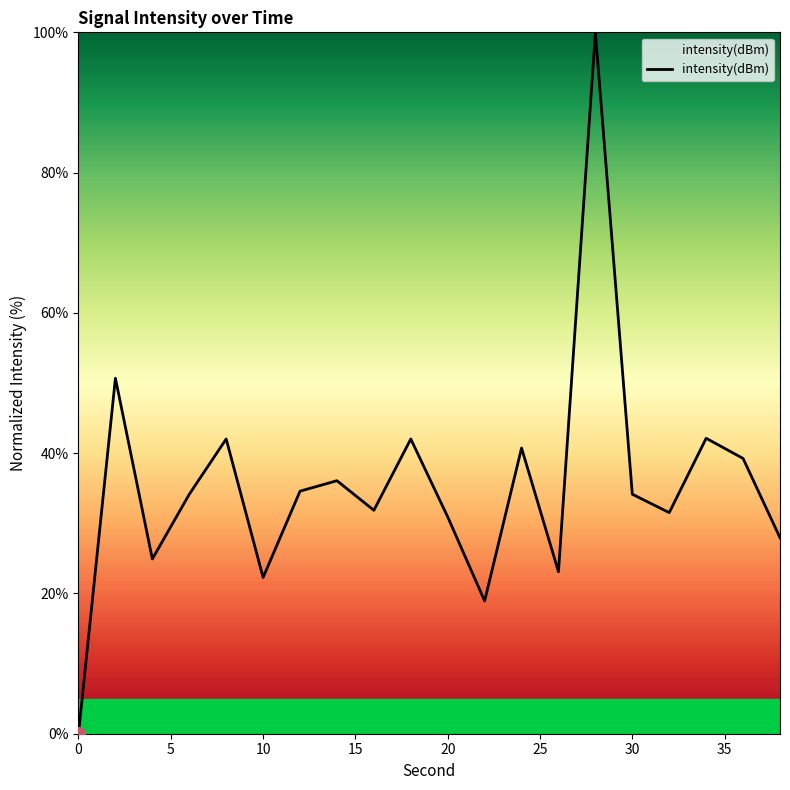

What is the difference between the maximum and minimum values?

100.0